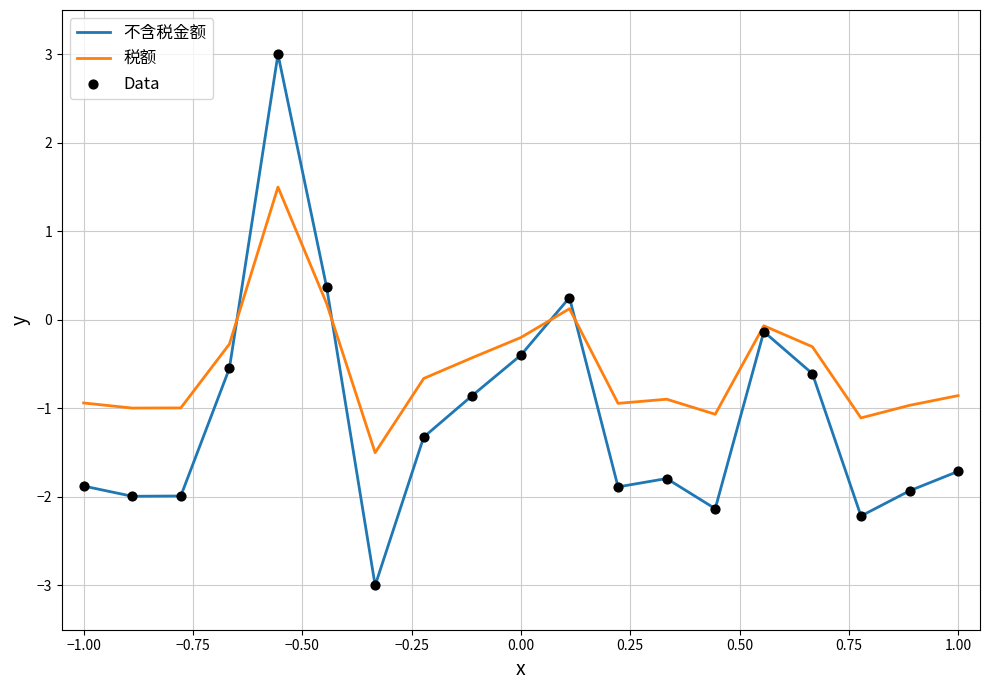

Which series has the largest total across all categories?

税额